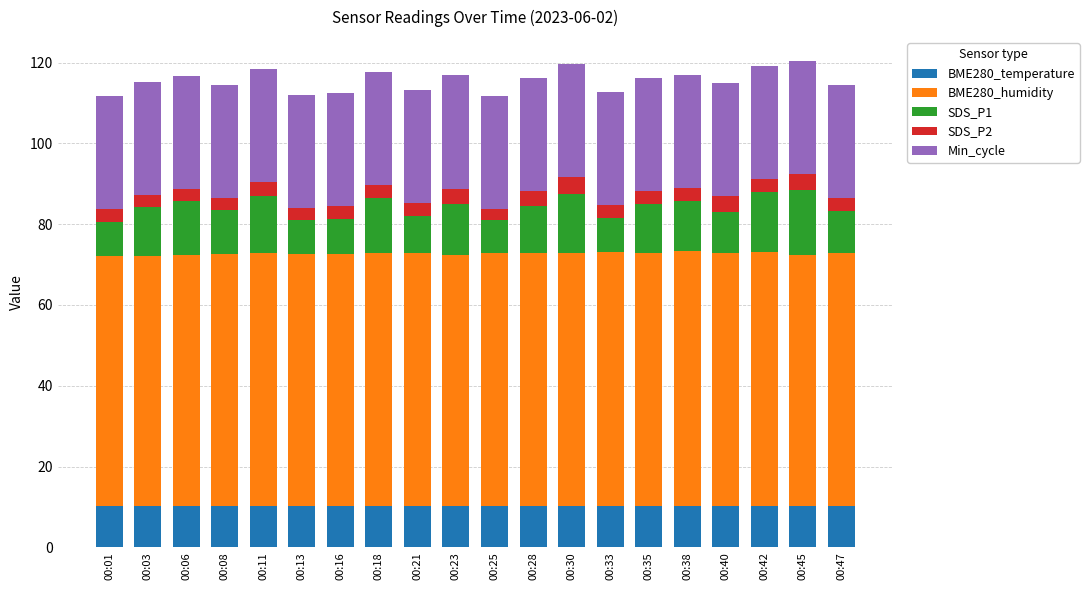

How many bars are there in total?

20